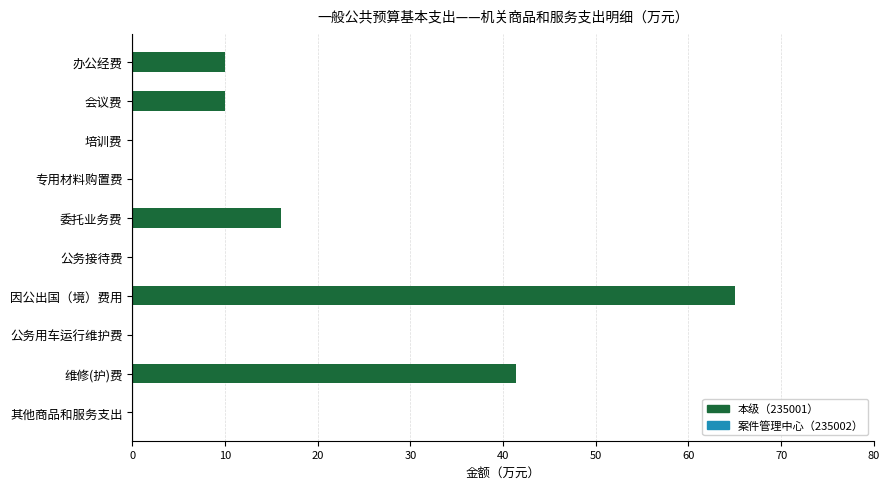

What is the sum of the values at 其他商品和服务支出 and 因公出国（境）费用?

65.0